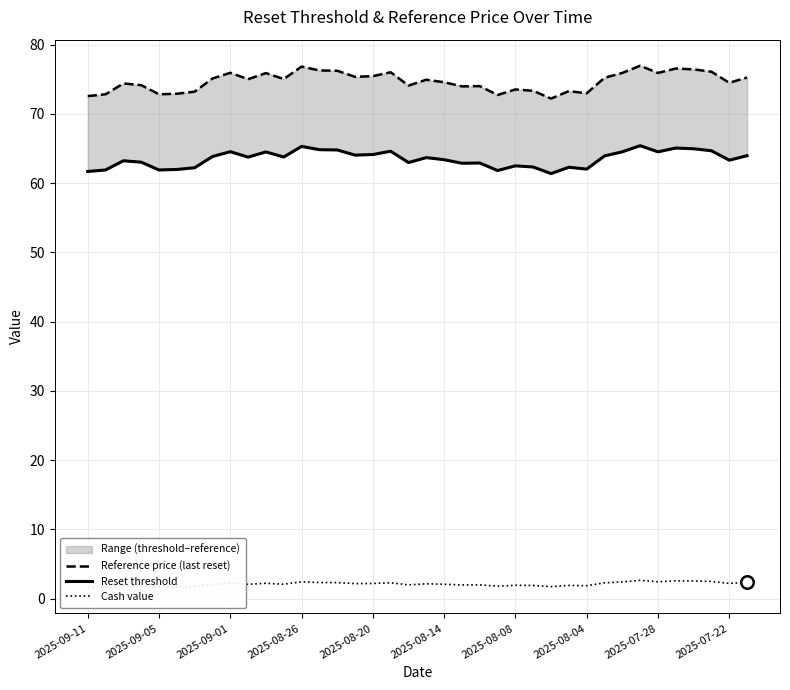

What is the label of the 1st point from the left?

2025-09-11